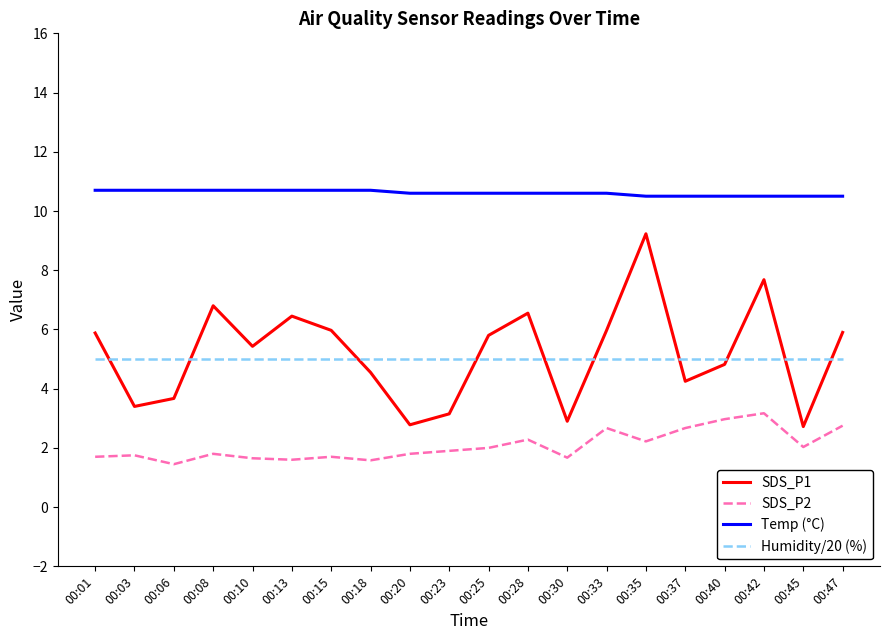

True or false: SDS_P1 has more than 1 points higher than both neighbors.

True